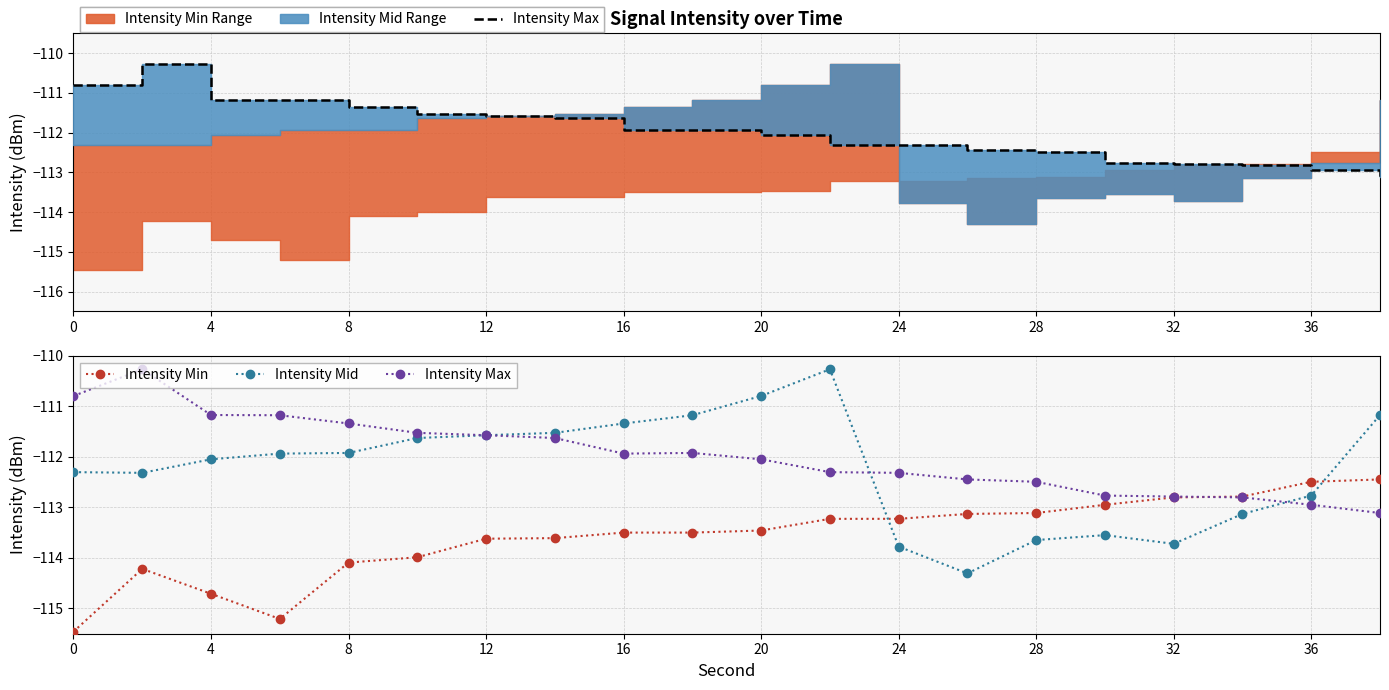

What is the lowest value of the Intensity Mid series?

-114.3